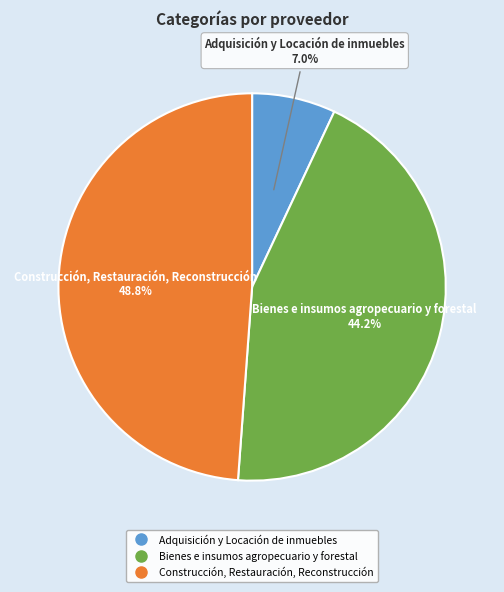

How much of the chart is everything except Bienes e insumos agropecuario y forestal?

55.8%